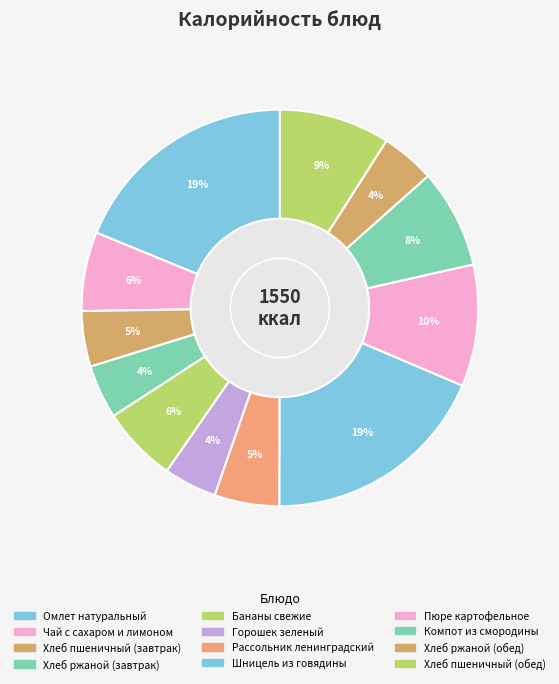

Which slice is the largest?

Омлет натуральный